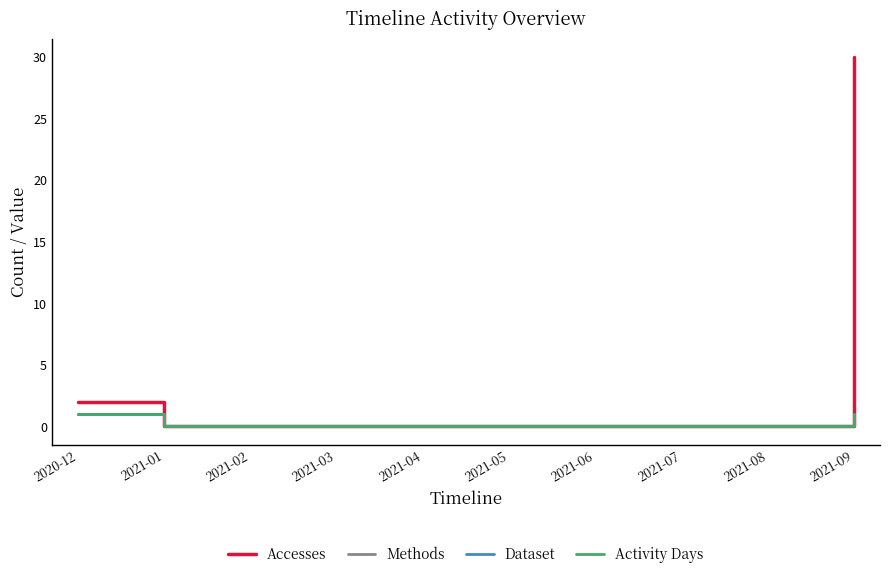

How many Dataset values are between 0 and 1?

10